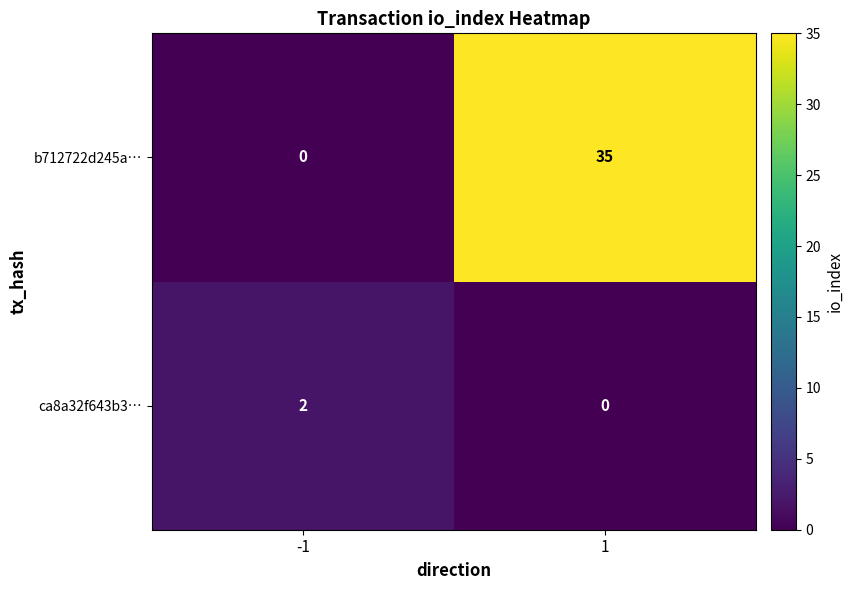

What is the sum of all b712722d245a… values?

35